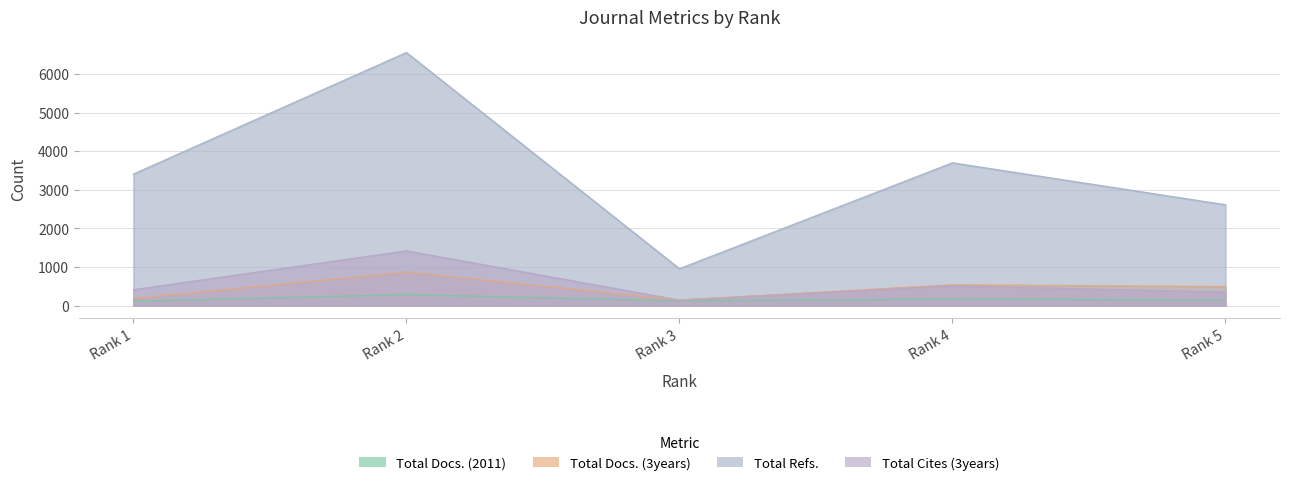

True or false: Total Docs. (2011) has a value of 171 at Rank 4.

True